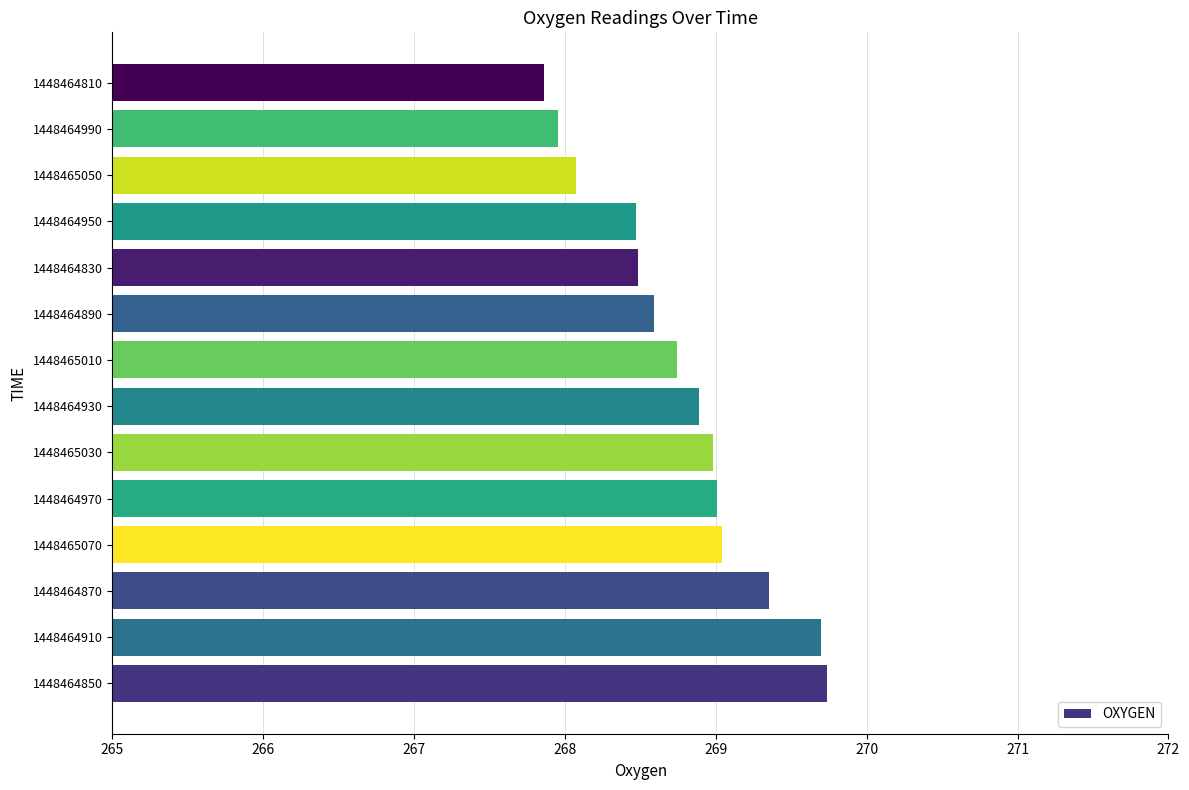

The value at 1448464990 is 268.0. True or false?

True